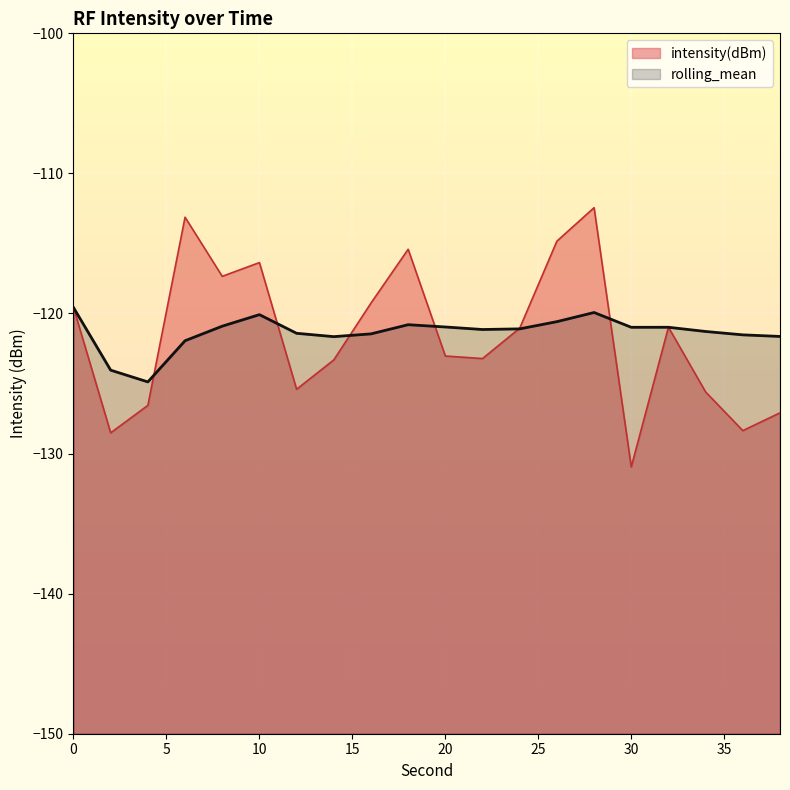

What are all the series names shown in the legend?

intensity(dBm), rolling_mean